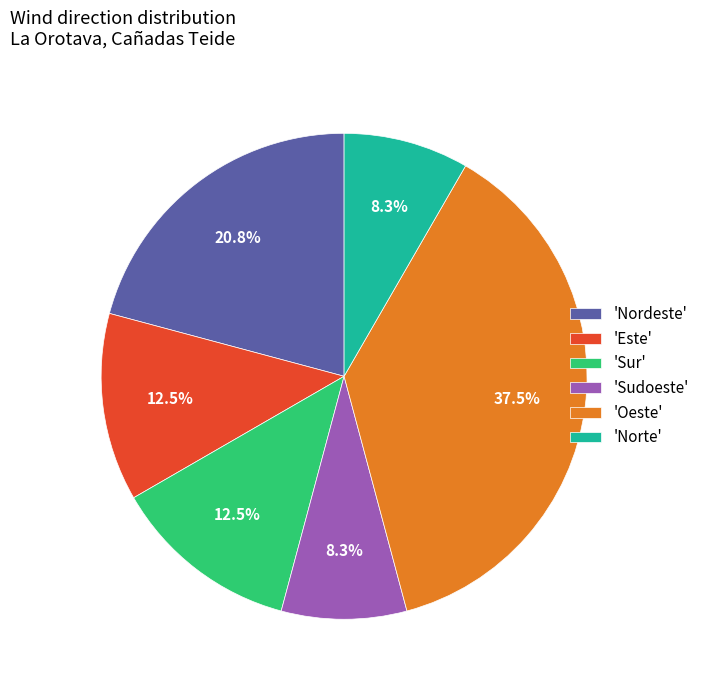

What is the largest slice in the pie chart?

'Oeste'